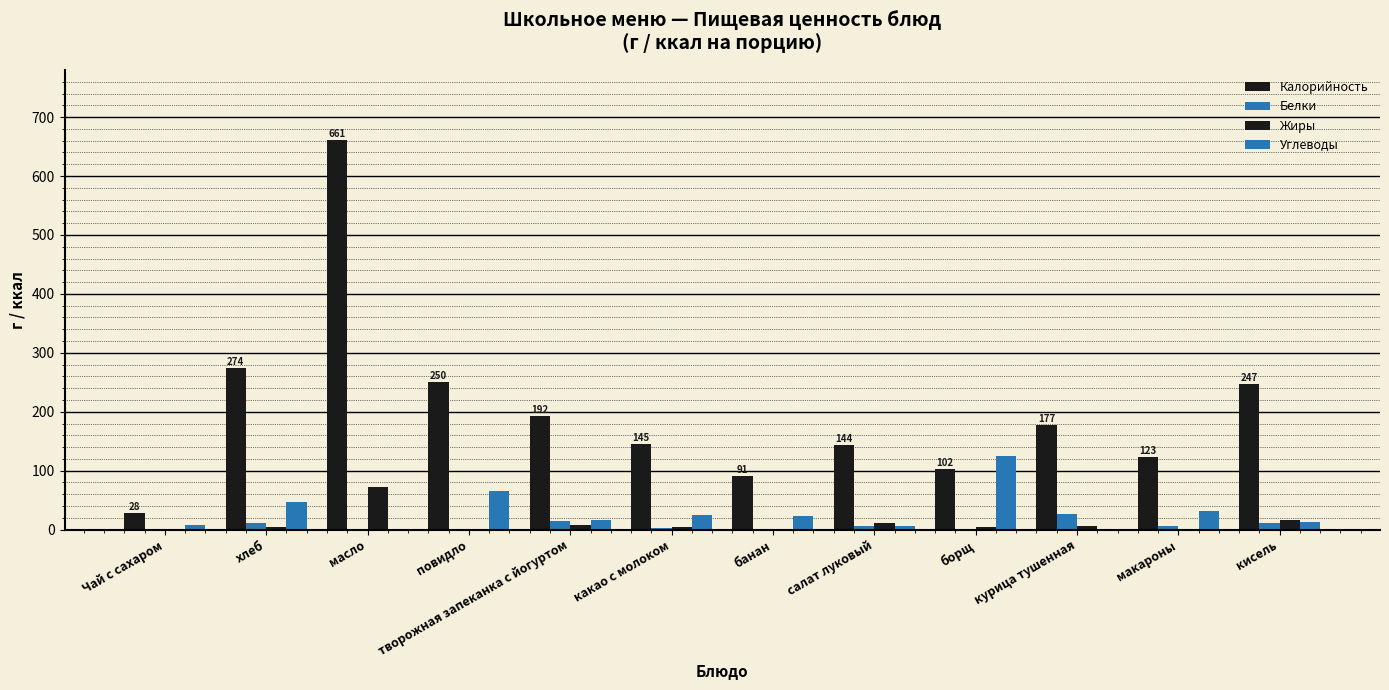

Are the bars horizontal?

No